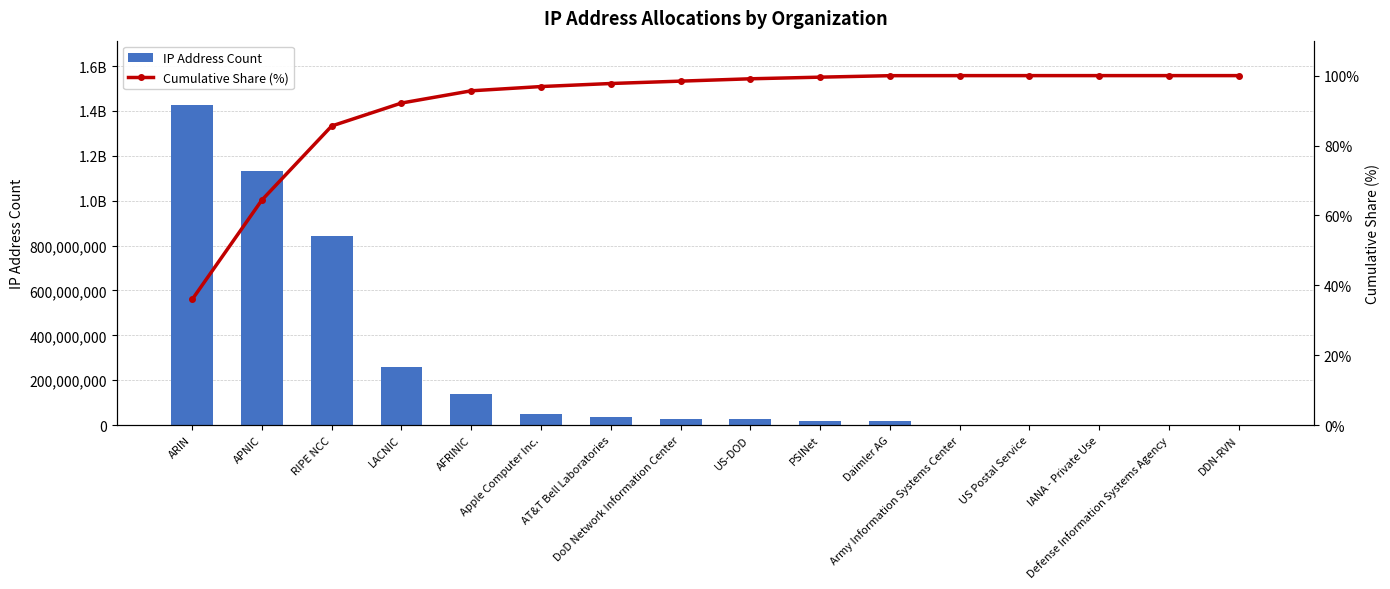

Reading left to right, transcribe all the data shown in this chart.

IP Address Count: ARIN=1427525489.0	APNIC=1130817726.0	RIPE NCC=841285775.0	LACNIC=260858878.0	AFRINIC=139055381.0	Apple Computer Inc.=48377600.0	AT&T Bell Laboratories=34570457.0	DoD Network Information Center=26936832.0	US-DOD=26677504.0	PSINet=18561576.0	Daimler AG=16777216.0	Army Information Systems Center=602624.0	US Postal Service=83456.0	IANA - Private Use=68998.0	Defense Information Systems Agency=512.0	DDN-RVN=256.0
Cumulative Share (%): ARIN=35.9	APNIC=64.4	RIPE NCC=85.6	LACNIC=92.2	AFRINIC=95.7	Apple Computer Inc.=96.9	AT&T Bell Laboratories=97.7	DoD Network Information Center=98.4	US-DOD=99.1	PSINet=99.6	Daimler AG=100.0	Army Information Systems Center=100.0	US Postal Service=100.0	IANA - Private Use=100.0	Defense Information Systems Agency=100.0	DDN-RVN=100.0